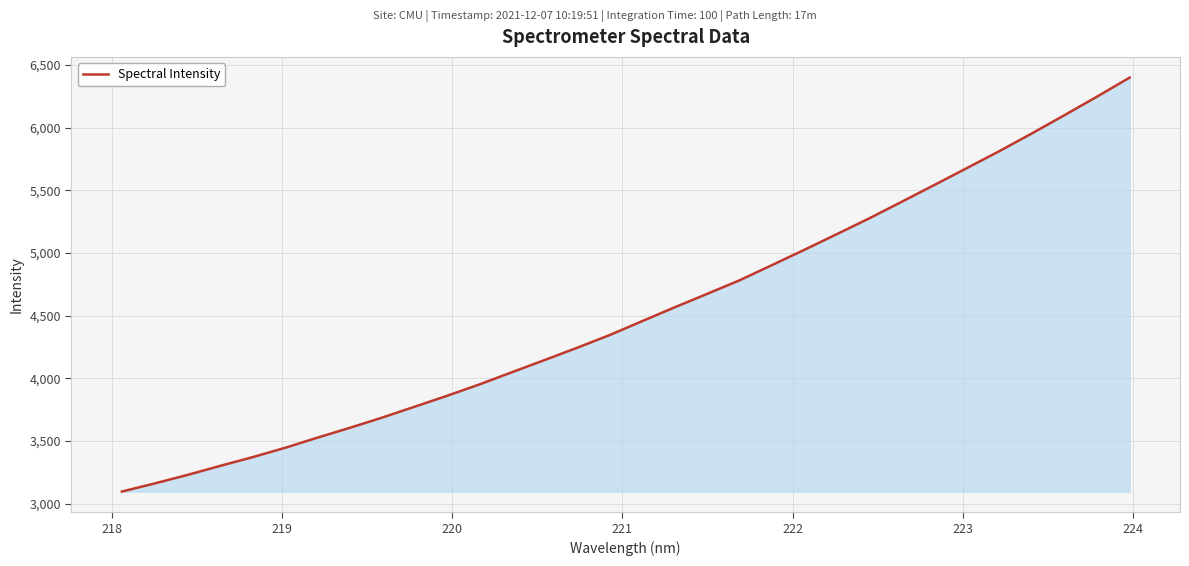

Reading right to left, what are all the values shown in this chart?

6399.0	6247.6	6100.0	5954.8	5813.6	5678.2	5543.8	5410.2	5277.8	5151.4	5026.4	4904.0	4782.1	4673.7	4566.1	4455.9	4344.8	4243.5	4145.6	4048.8	3951.4	3860.1	3772.7	3685.6	3603.6	3524.7	3443.3	3368.9	3298.9	3227.0	3159.9	3095.3